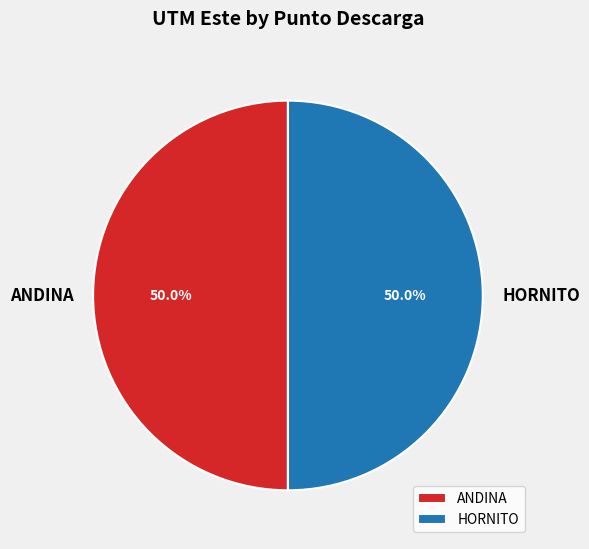

What portion of the pie excludes HORNITO?

50.0%